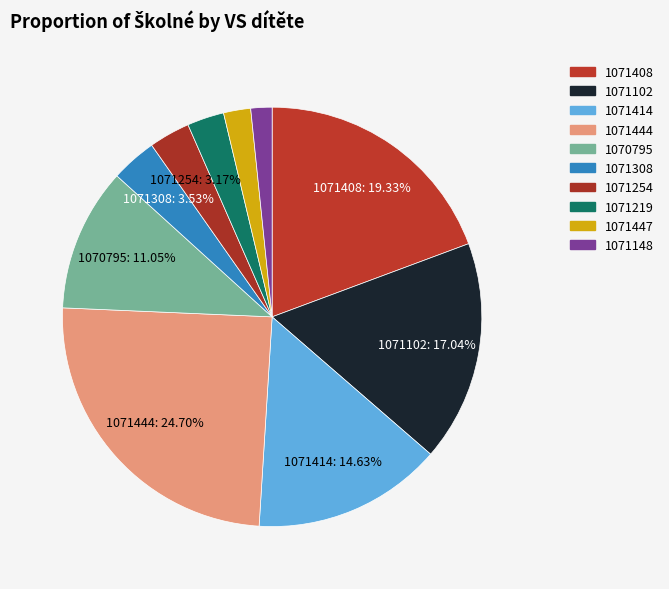

How many slices are in this pie chart?

10